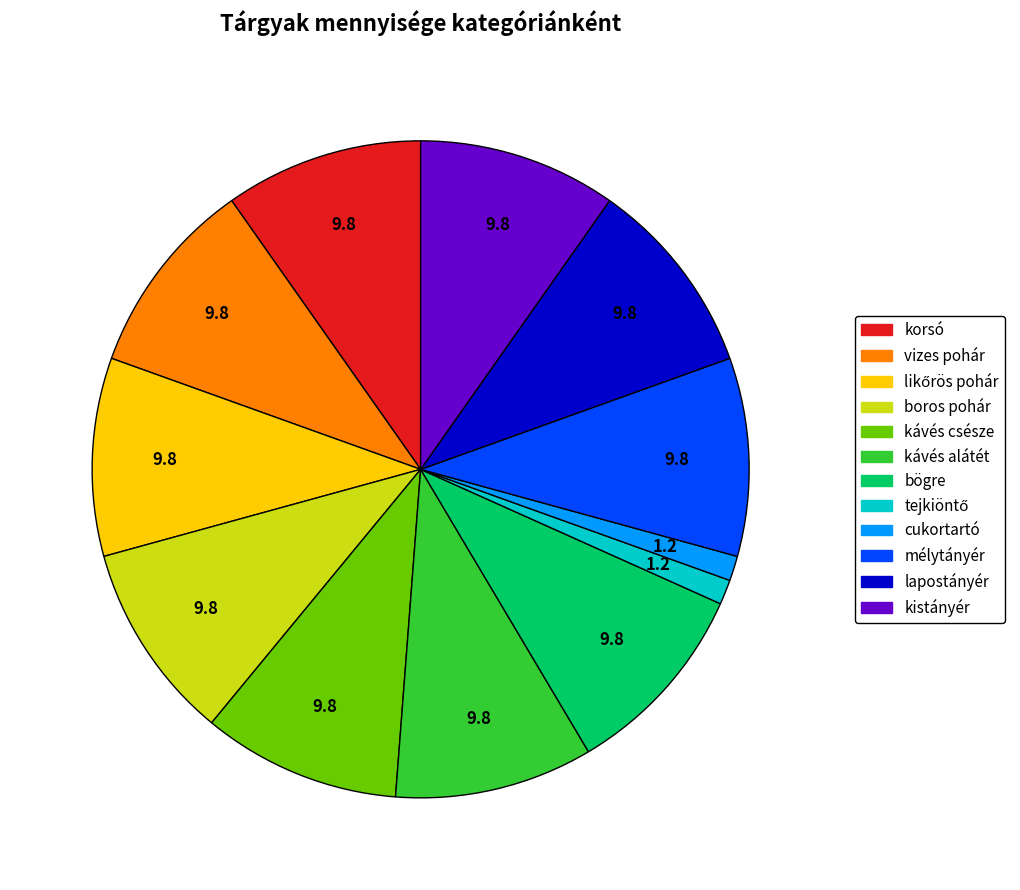

Do kistányér and boros pohár together represent more than half of the pie?

No